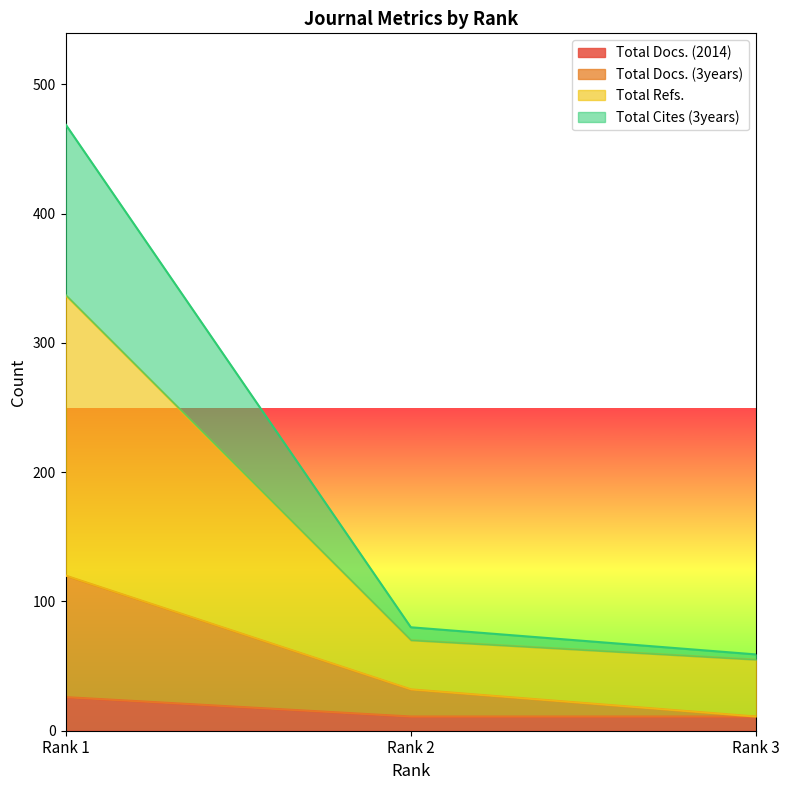

How many lines are shown in the chart?

4